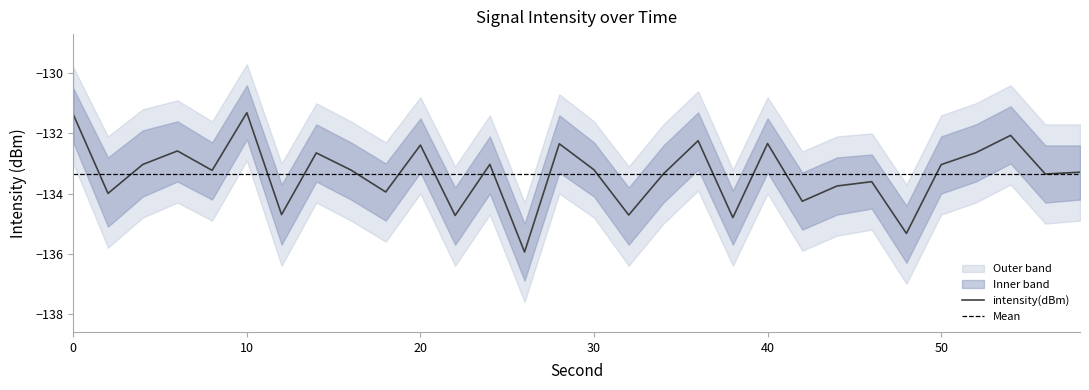

Between 20 and 28, which is larger?

28